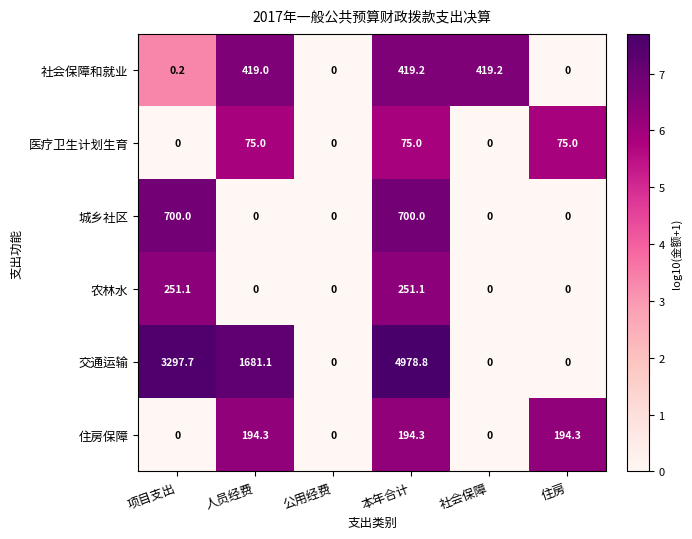

How many distinct data groups are displayed?

6